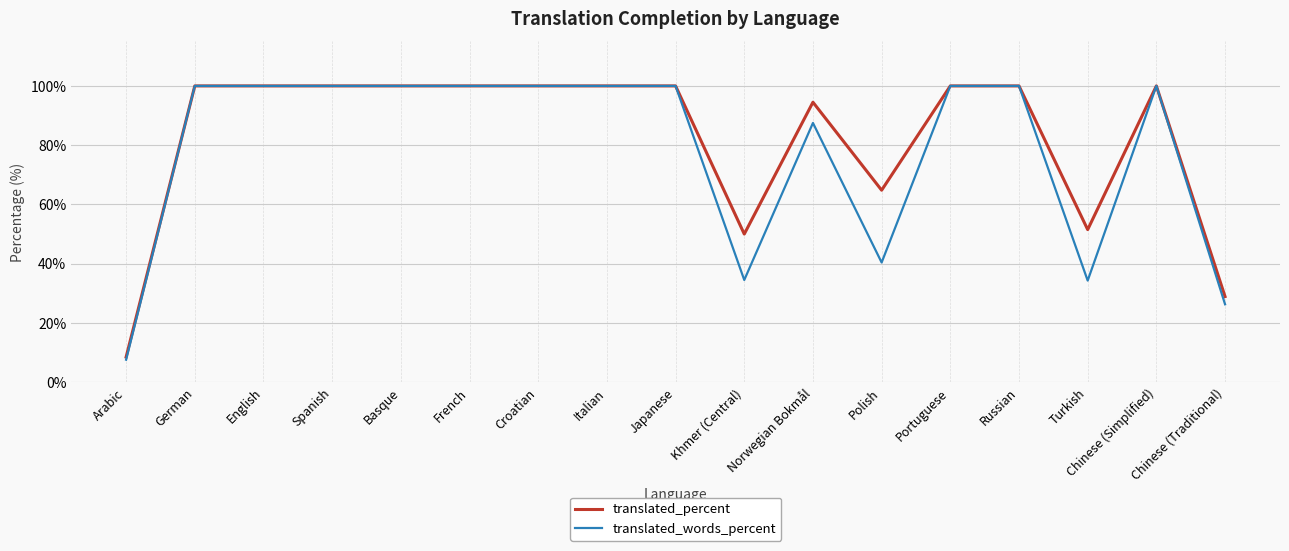

At which label is translated_words_percent closest to 53?

Polish